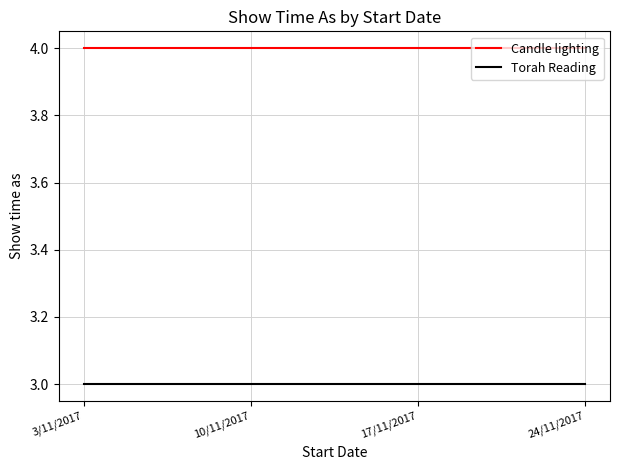

What position from the left is 3/11/2017?

1